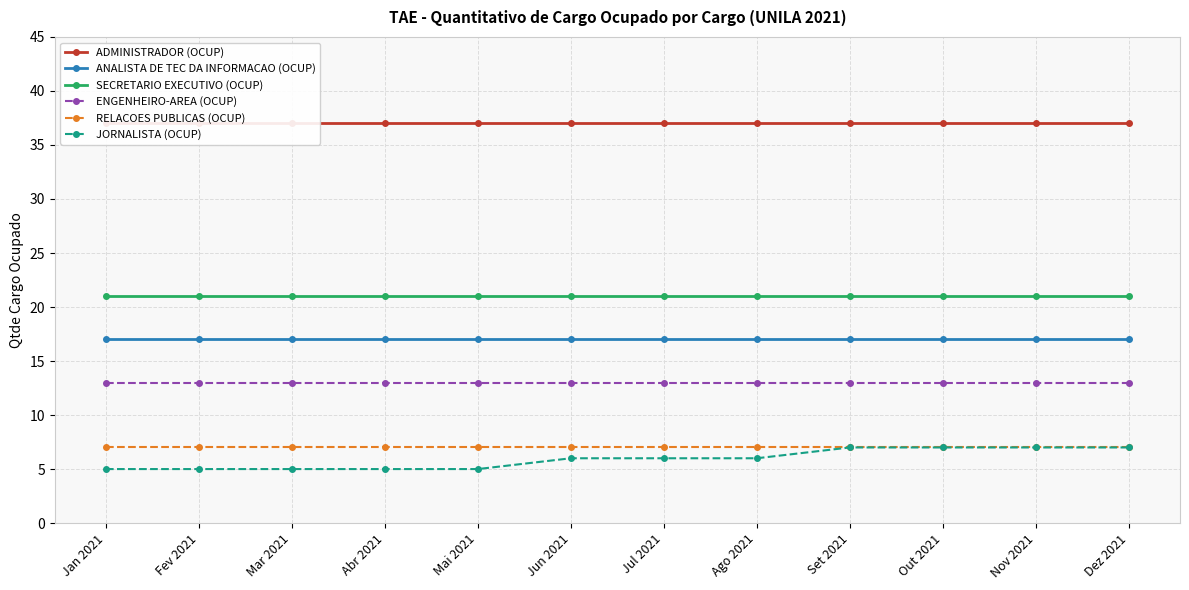

Which series has the largest total across all categories?

ADMINISTRADOR (OCUP)